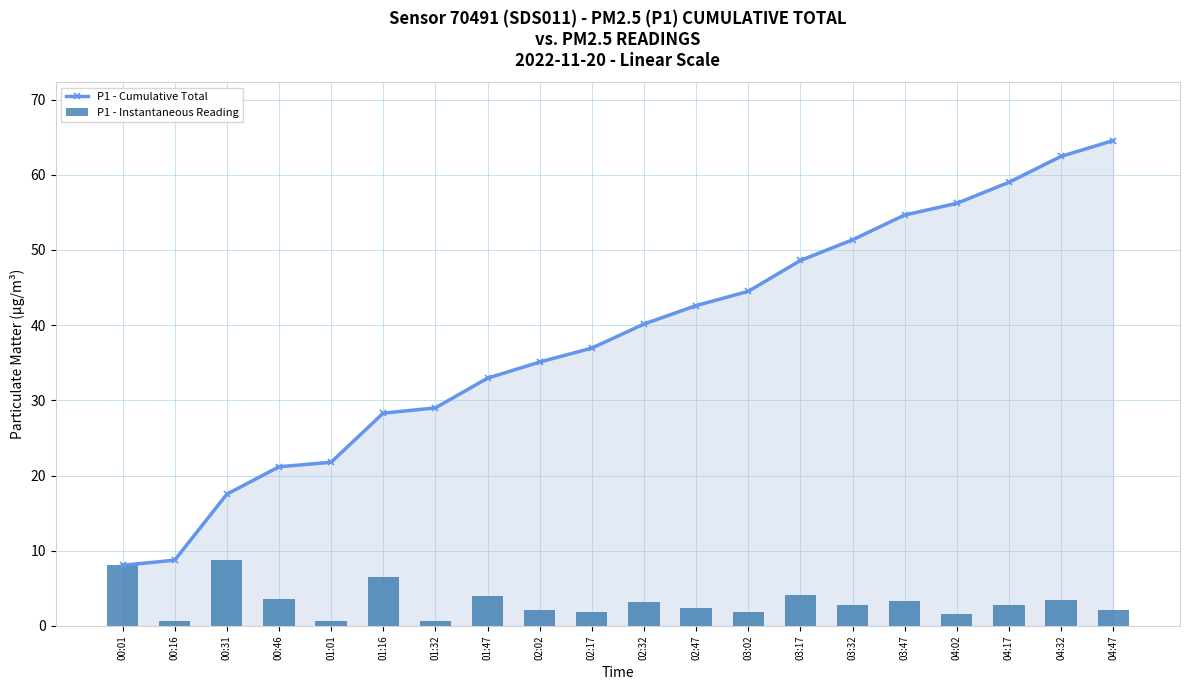

What is the sum of the P1 - Cumulative Total values at 02:47 and 04:02?

98.8